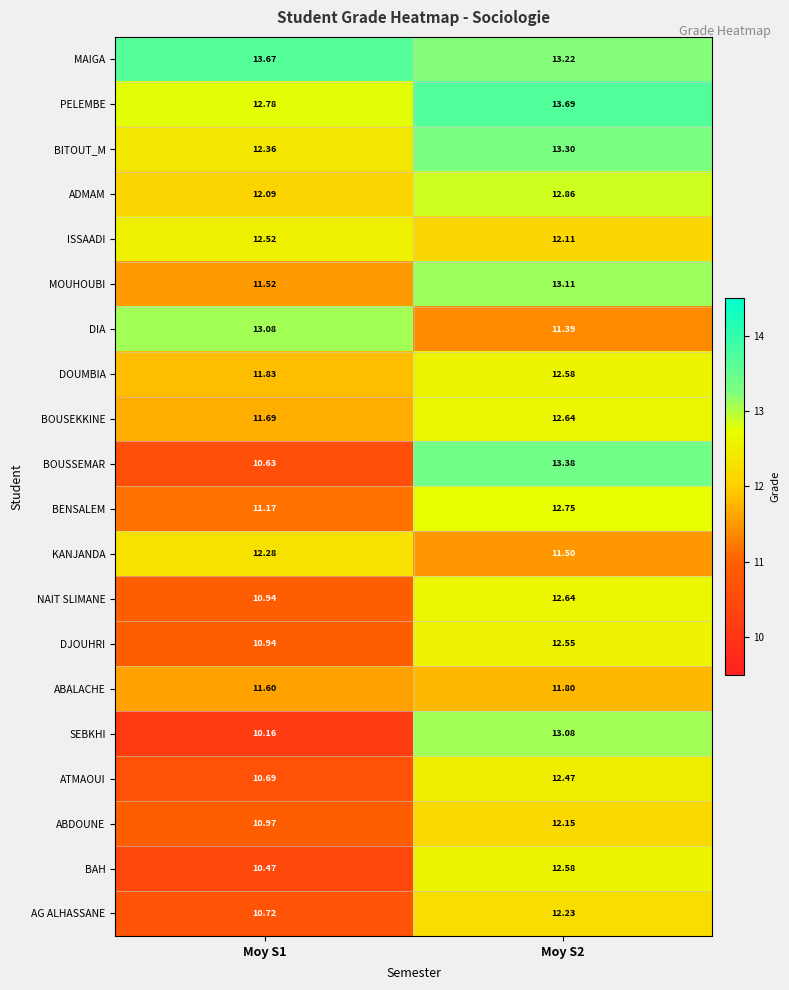

Between Moy S1 and Moy S2, which series saw the biggest shift?

SEBKHI